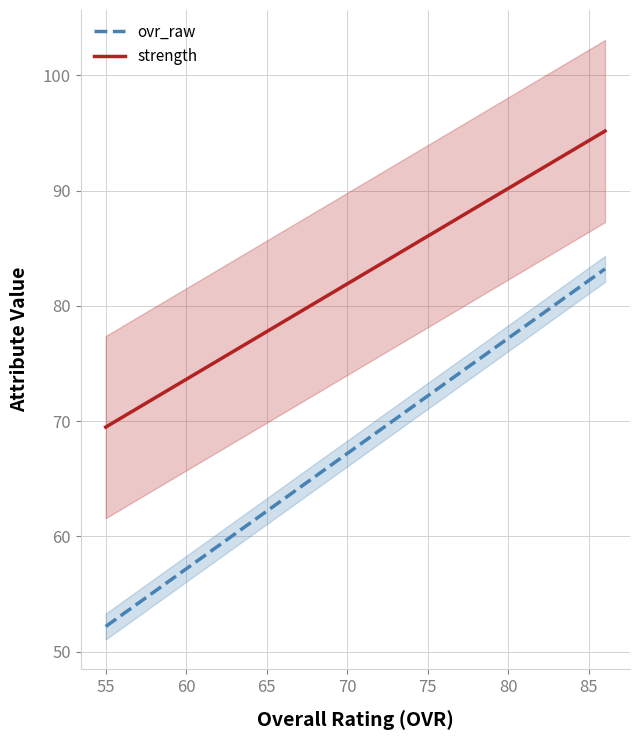

True or false: strength and ovr_raw intersect in this chart.

False